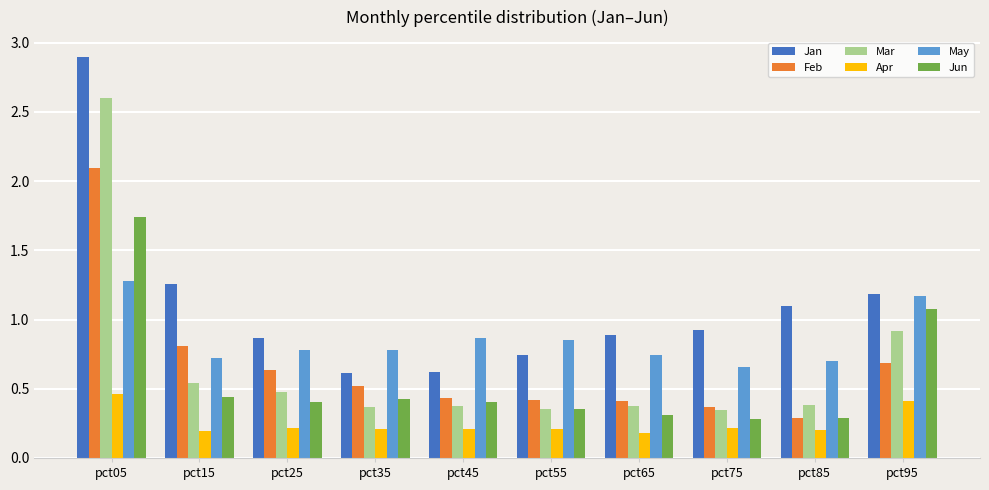

What is the greatest value displayed?

2.9